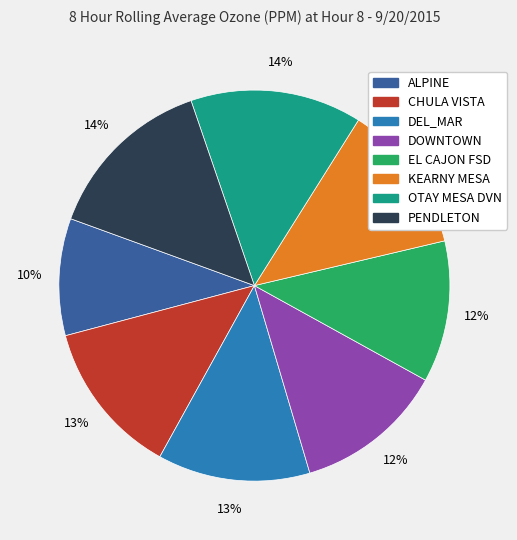

To the nearest percent, what is the difference between the OTAY MESA DVN and EL CAJON FSD slice percentages?

2%